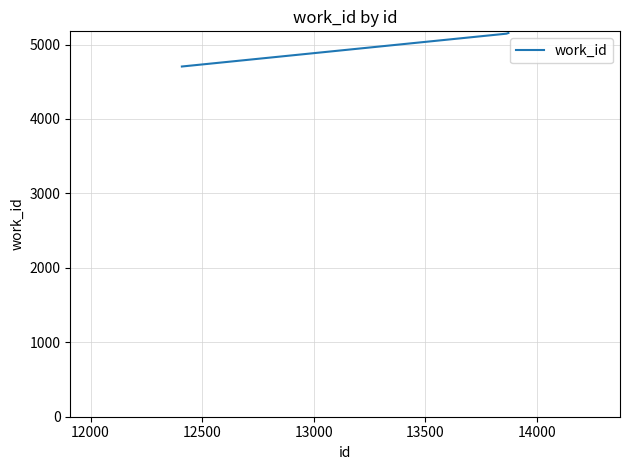

Does the chart display data point markers on the line(s)?

No